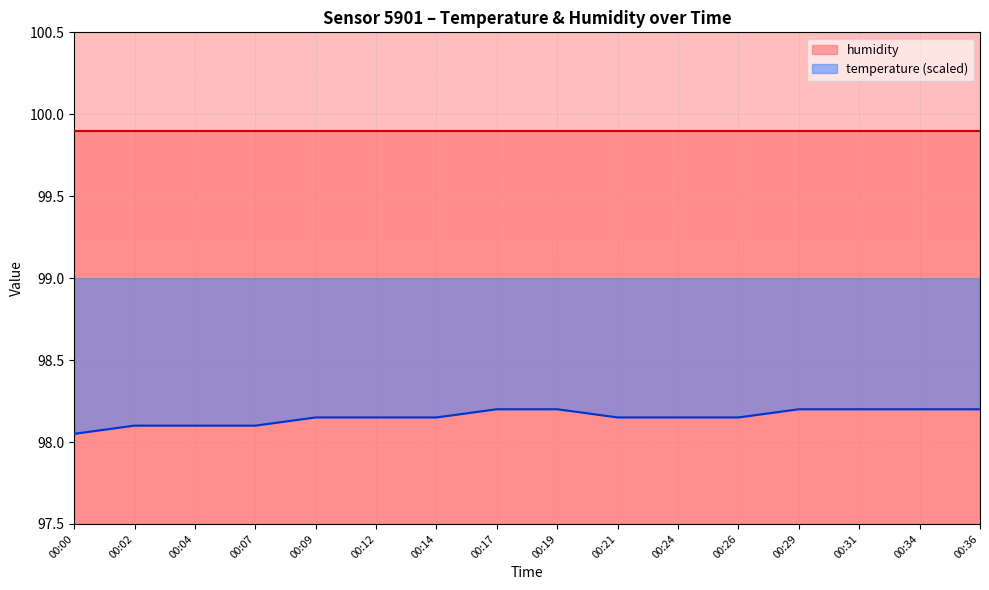

Is it true that the value at 00:04 is 98.1?

True